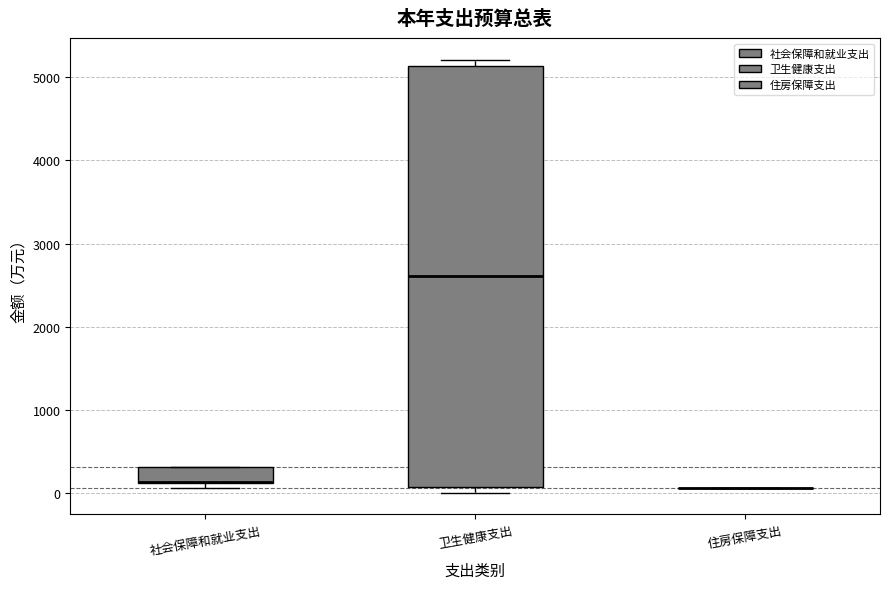

Reading left to right, transcribe this box plot: for each box, give where its median line is, the range the box spans, and where its two whiskers end, as read against the y-axis. The values are not printed on the chart, so give them approximately, as read against the axis.

社会保障和就业支出: median 100 (drawn on the box's lower edge), box 100 to 300, whiskers 100 (just below the box's lower edge) to 300
卫生健康支出: median 2600, box 100 to 5100, whiskers 0 to 5200
住房保障支出: box collapsed to a line at 100, whiskers 100 to 100